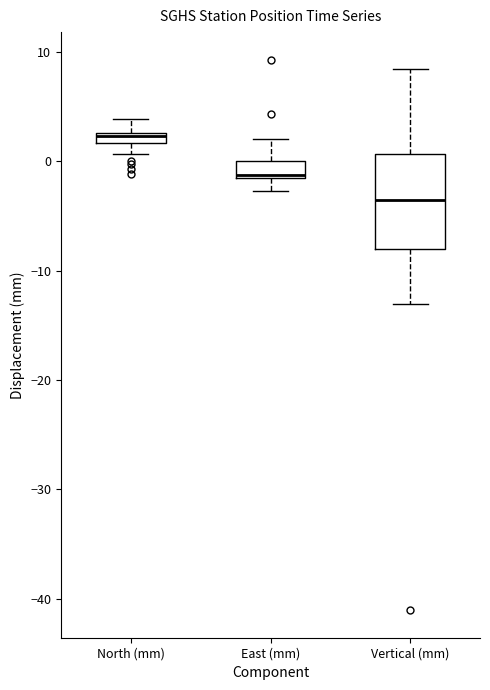

Where is the upper edge of the box for Vertical (mm) on the y-axis? The values are not printed on the chart, so give them approximately, as read against the axis.

1